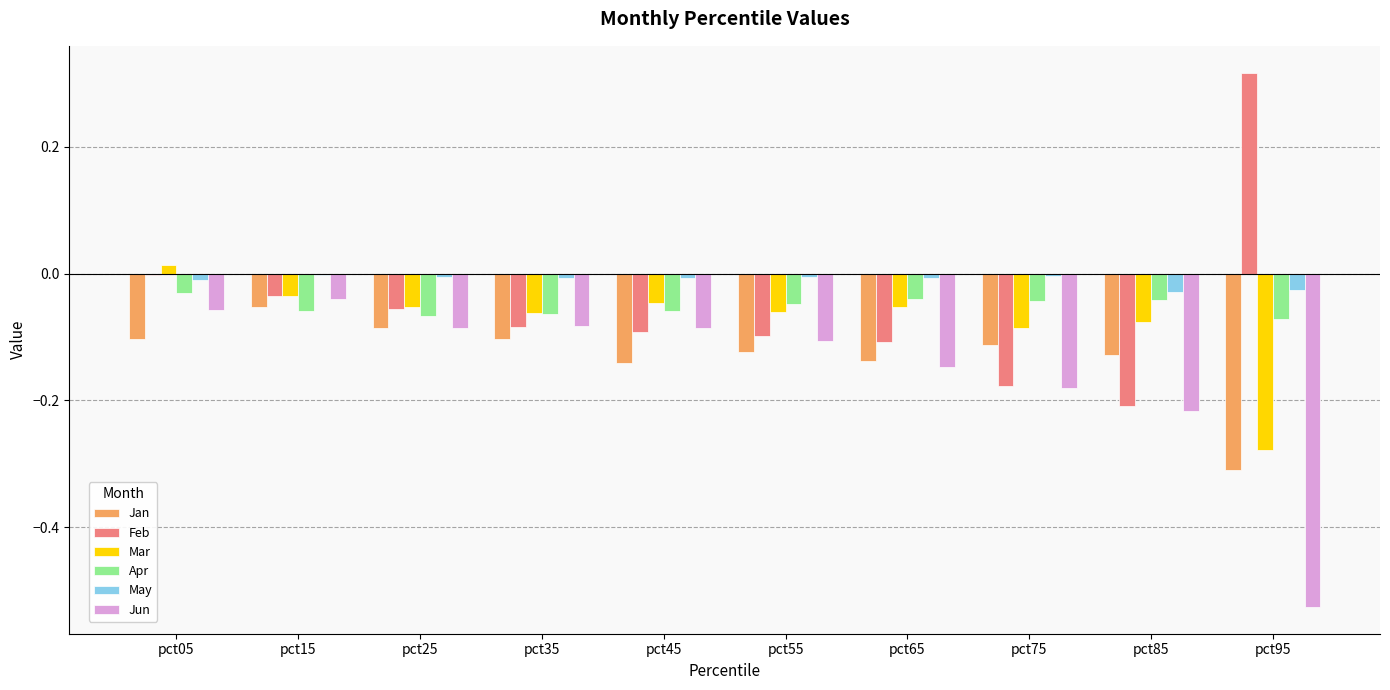

What is the sum of all Jun values?

-1.5